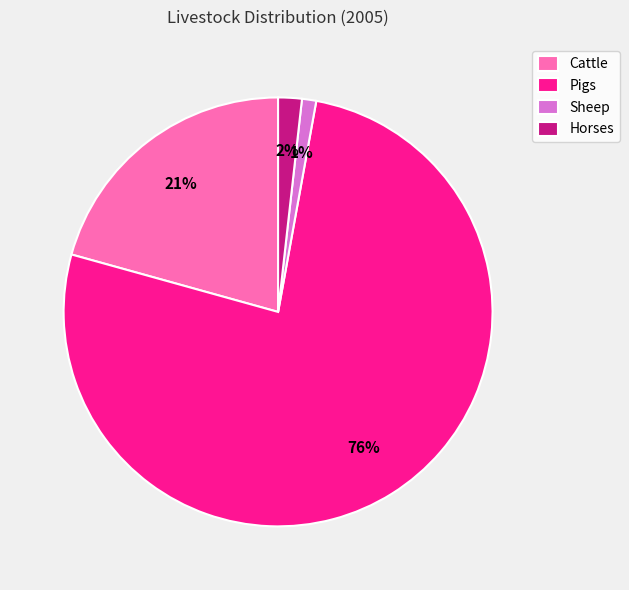

To the nearest percent, what percentage of the pie is Cattle?

21%